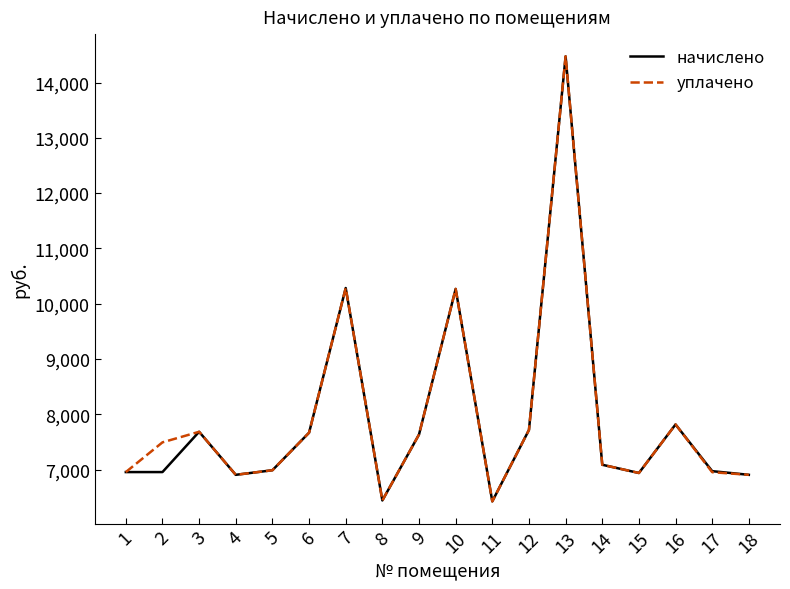

Is the value of уплачено at 13 greater than the value of начислено at 5?

Yes